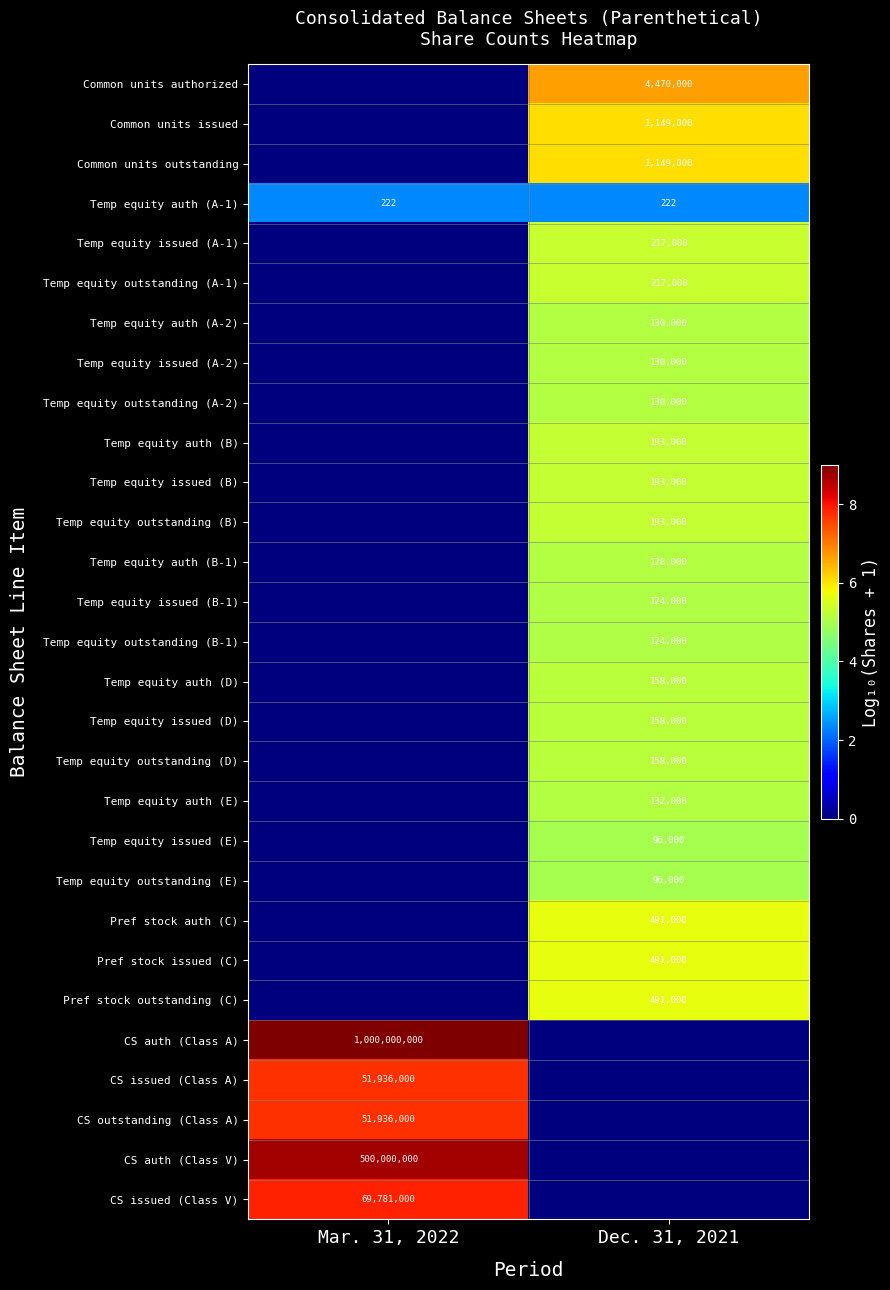

At how many categories does at least one series exceed 8?

1